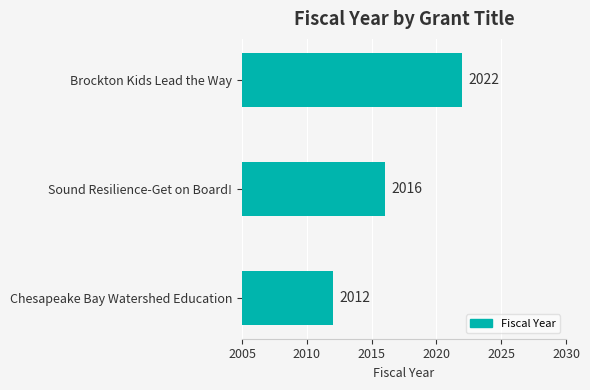

How many values are below 2016?

1